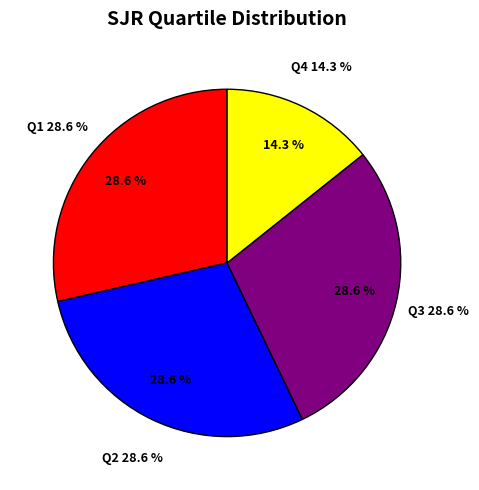

True or false: Q4 accounts for 21% of the total.

False